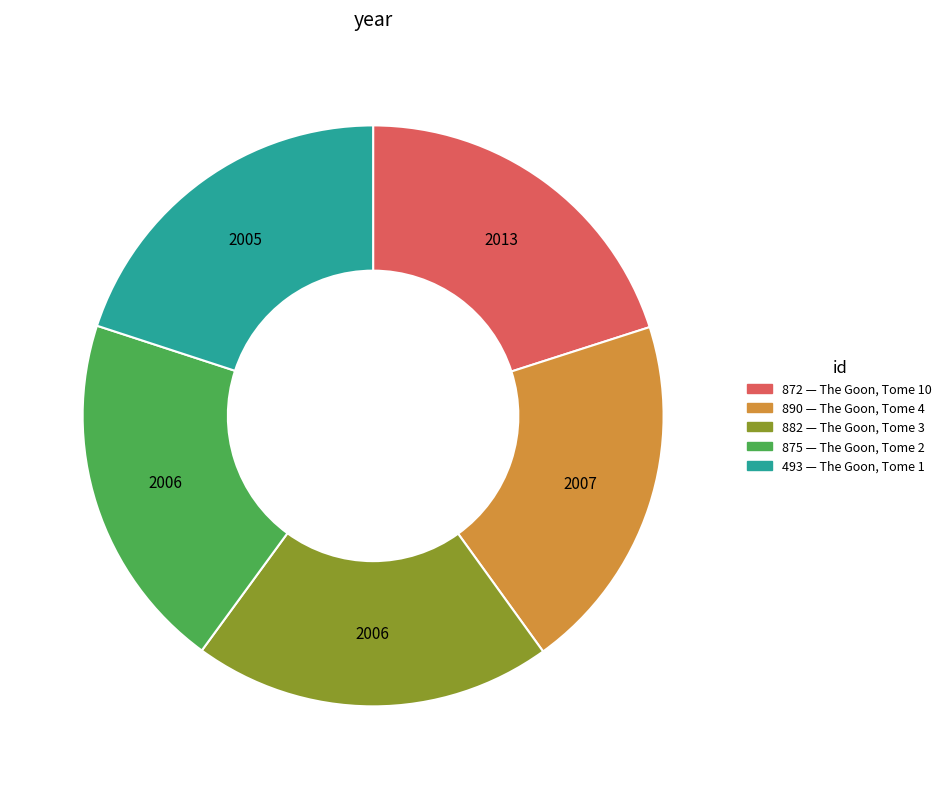

Combined, do 882 and 890 account for over 50%?

No